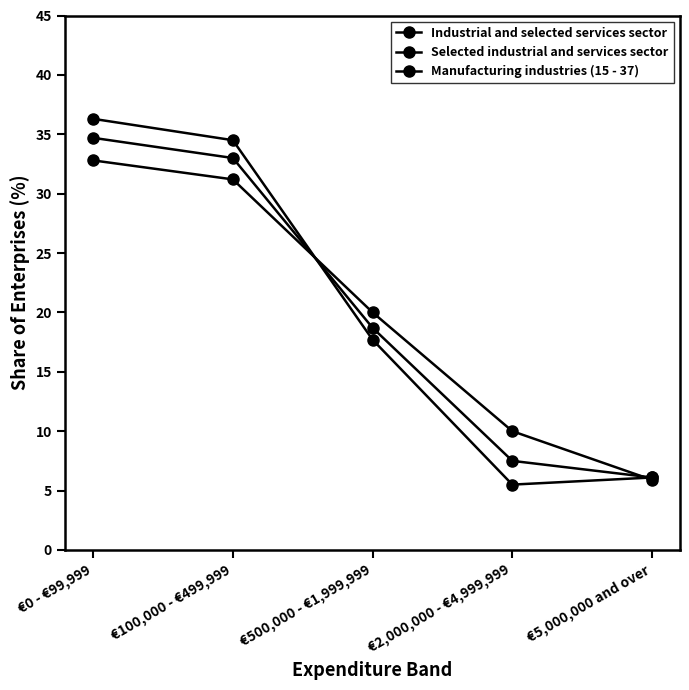

How many distinct data groups are displayed?

3